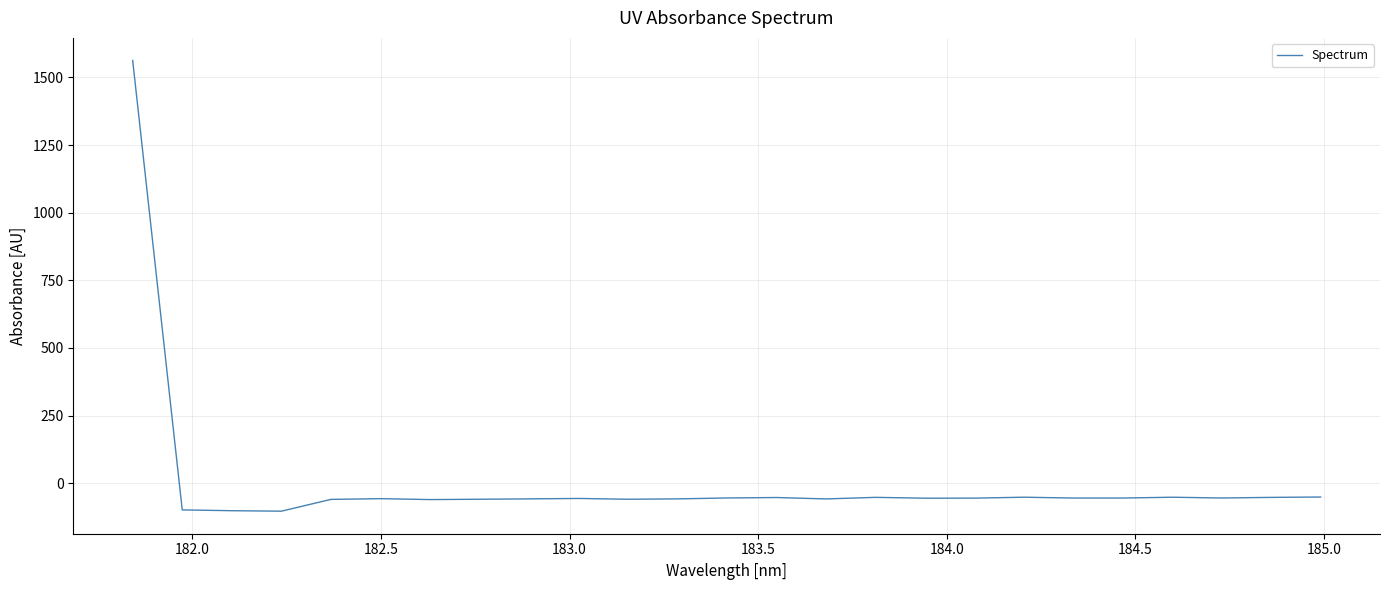

What is the smallest value displayed?

-103.1